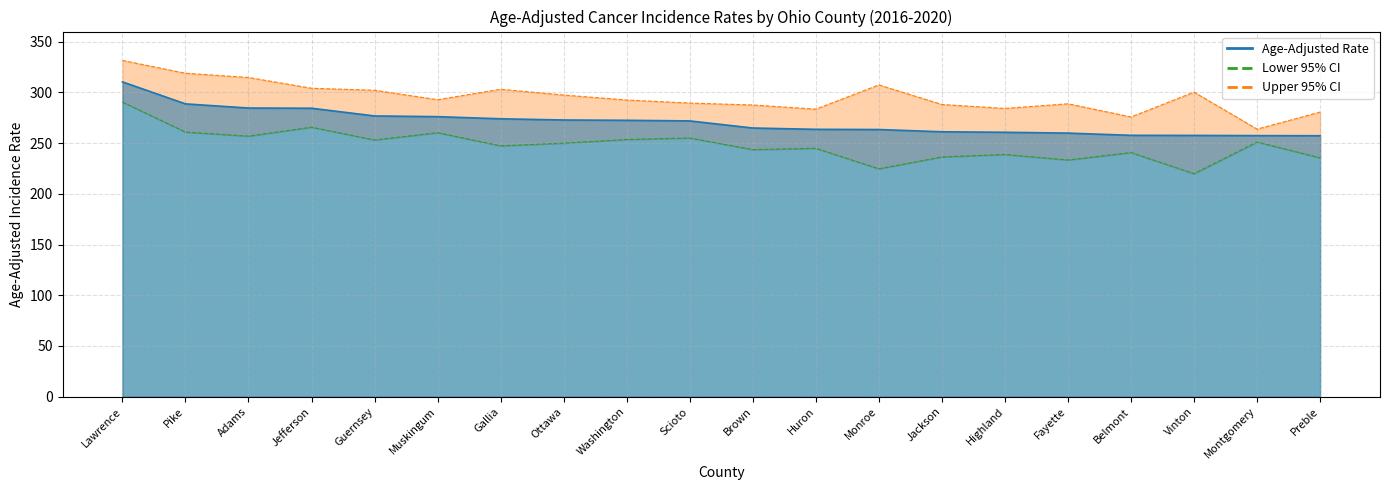

What position from the left is Monroe?

13